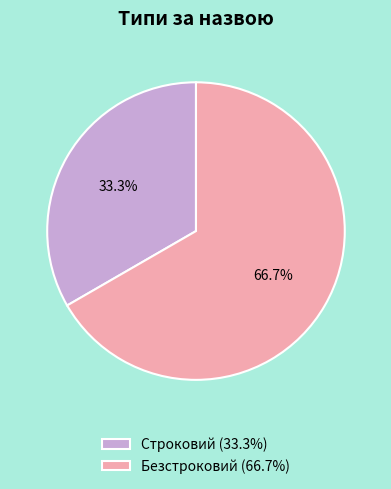

What percentage is the Строковий slice, to the nearest percent?

33%